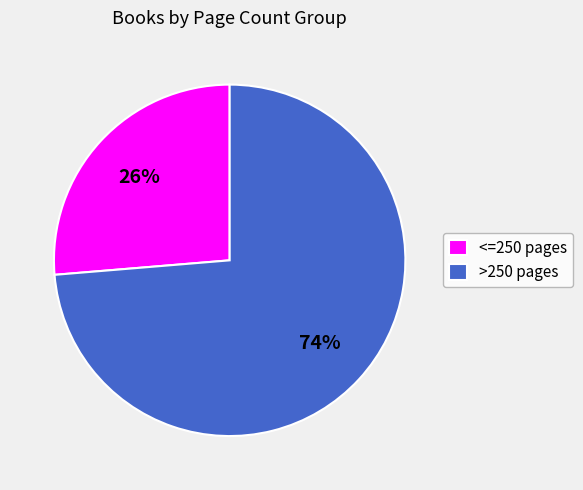

Rank the categories by value from highest to lowest.

>250 pages, <=250 pages